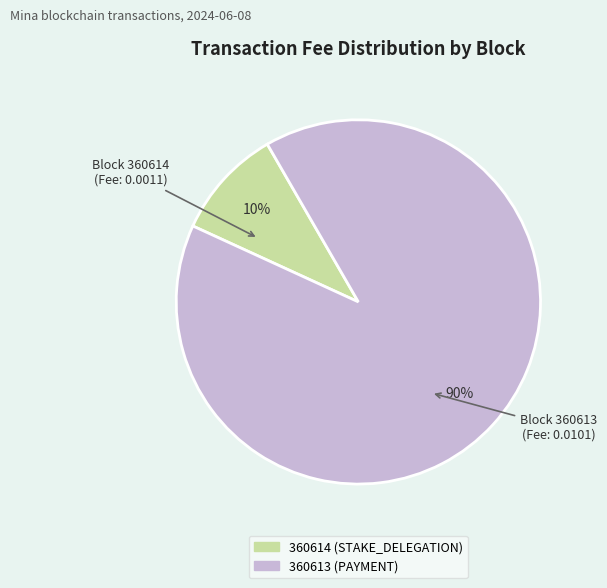

The 360614 (STAKE_DELEGATION) slice represents 10% of the pie. True or false?

True